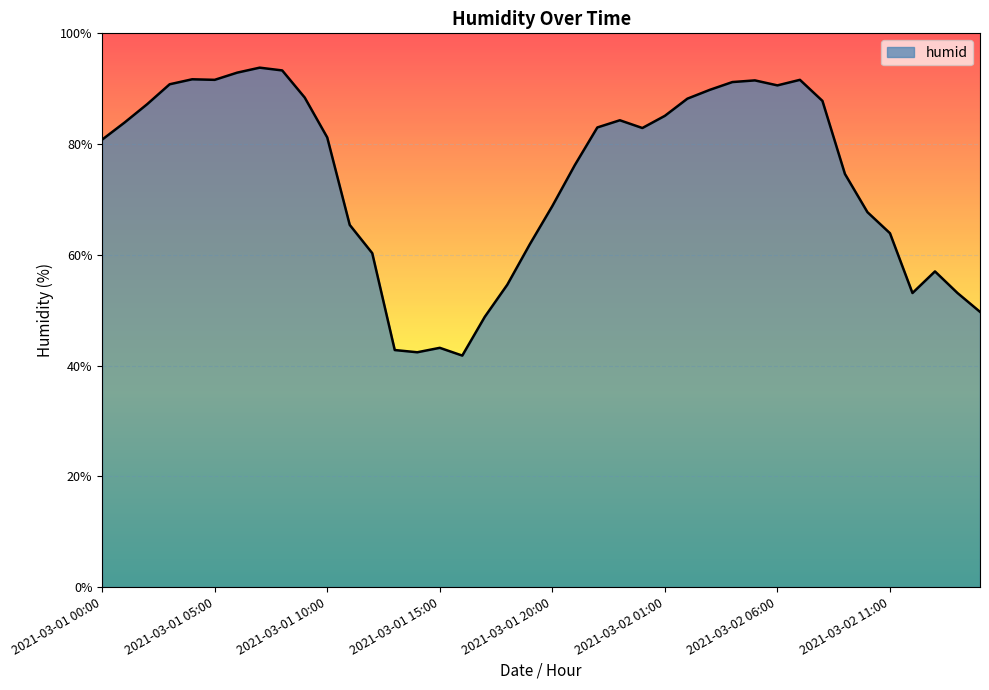

What is the greatest value displayed?

93.8